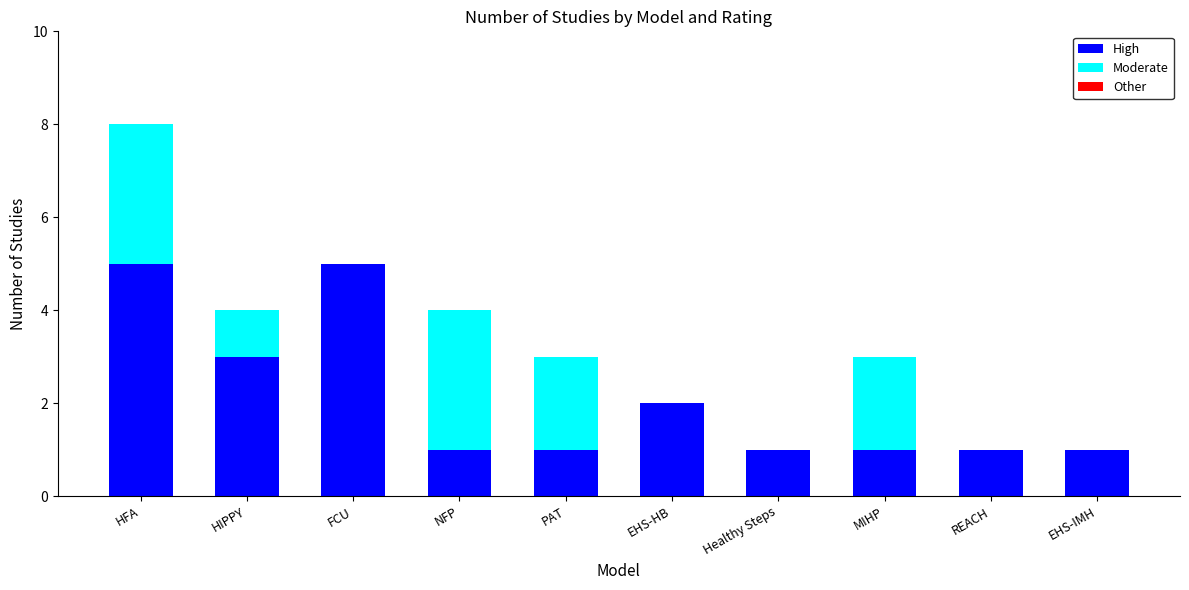

Reading left to right, transcribe the values for High.

HFA=5	HIPPY=3	FCU=5	NFP=1	PAT=1	EHS-HB=2	Healthy Steps=1	MIHP=1	REACH=1	EHS-IMH=1